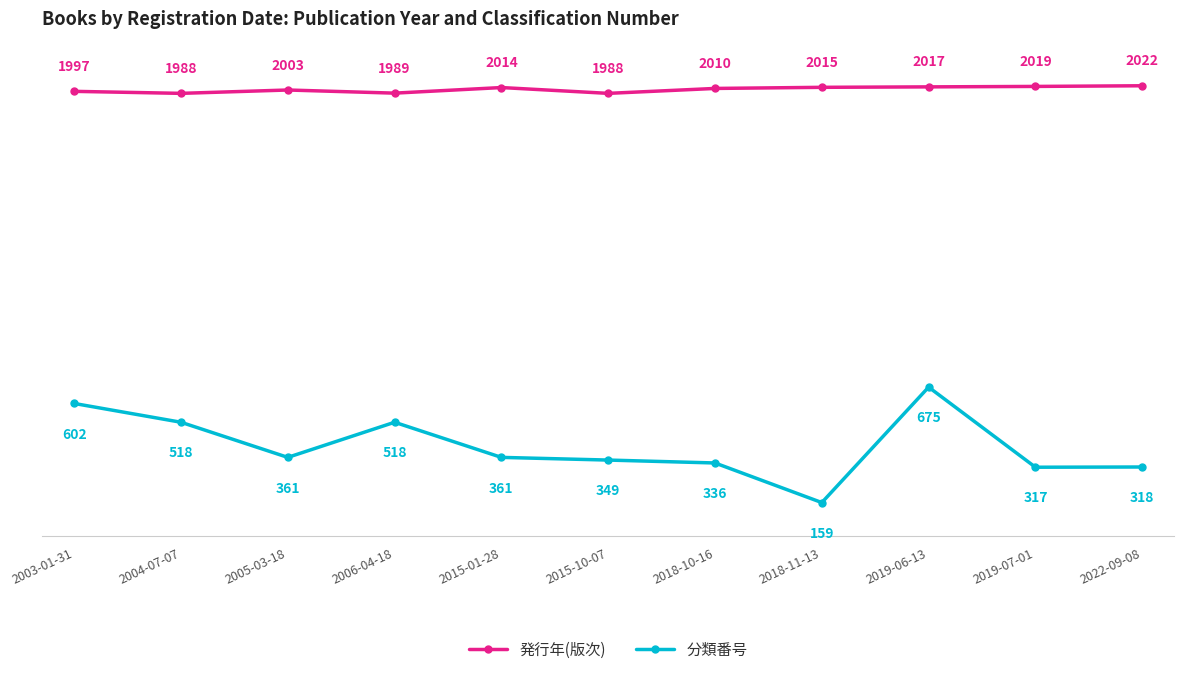

The 分類番号 series shows 317 at 2019-07-01. True or false?

True